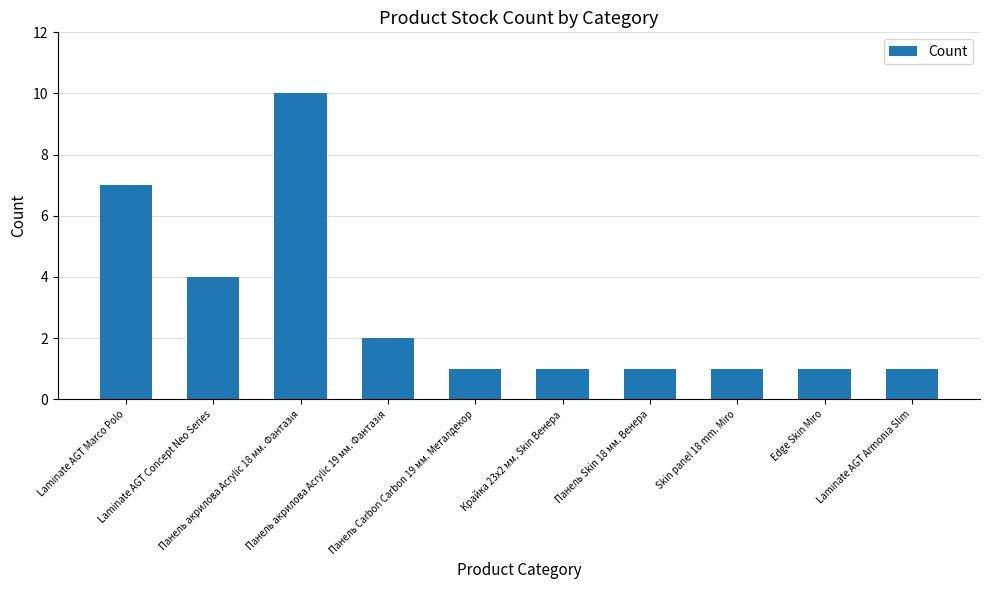

What is the approximate value at Laminate AGT Armonia Slim?

1